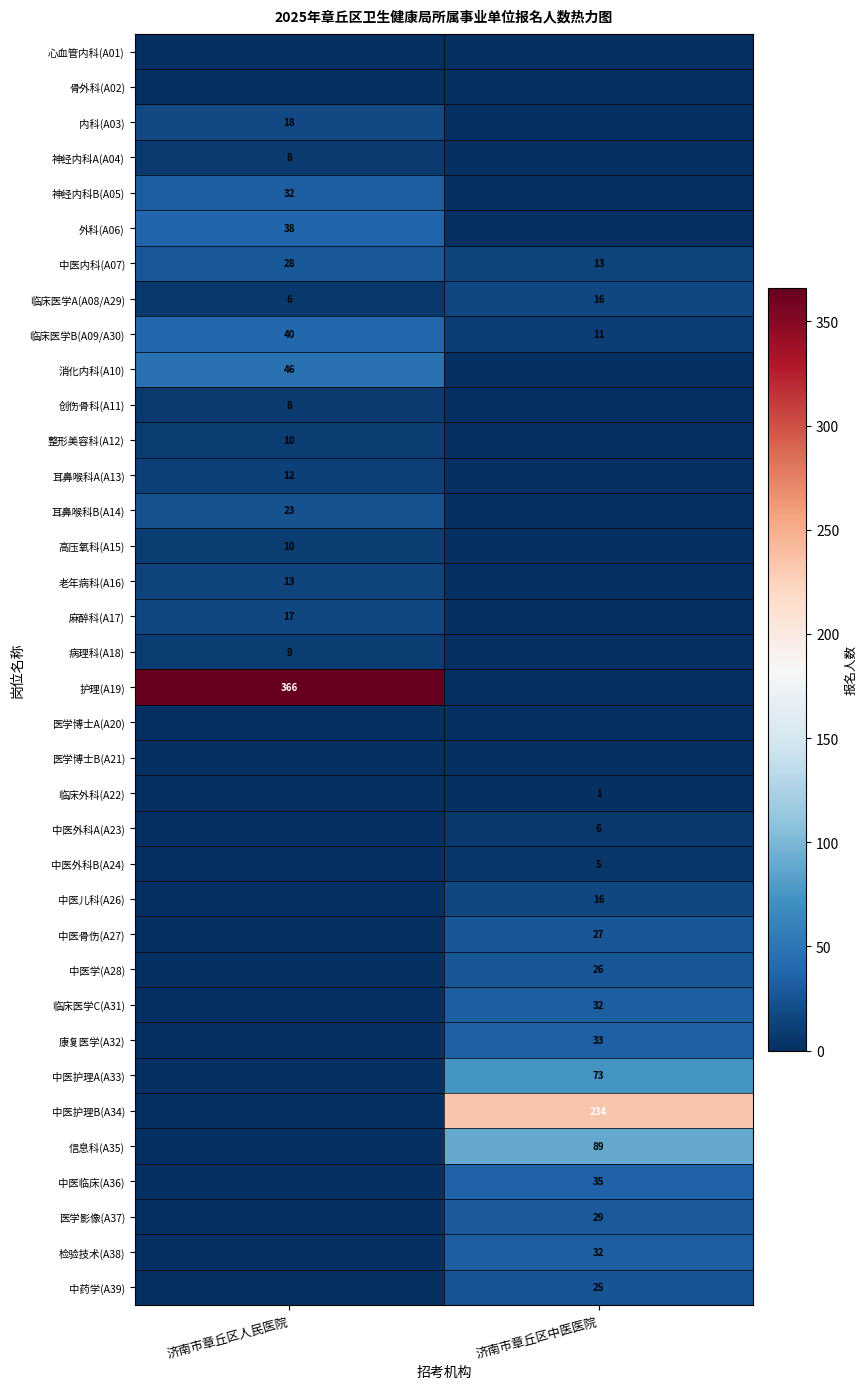

The 内科(A03) series shows 18 at 济南市章丘区人民医院. True or false?

True